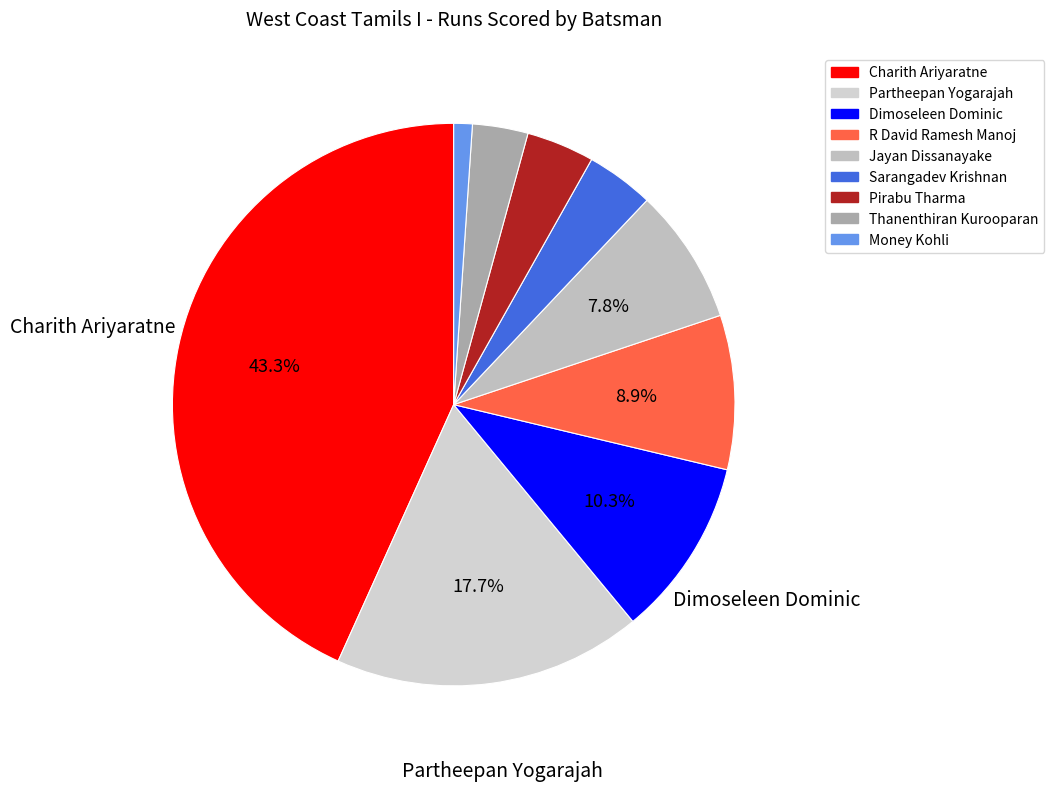

To the nearest percent, what is the difference between the largest and smallest slice percentages?

42%